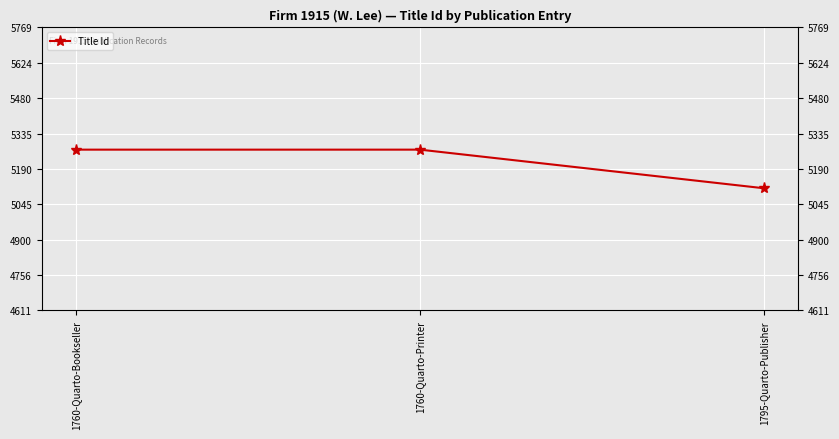

What is the label of the 3rd point from the left?

1795-Quarto-Publisher